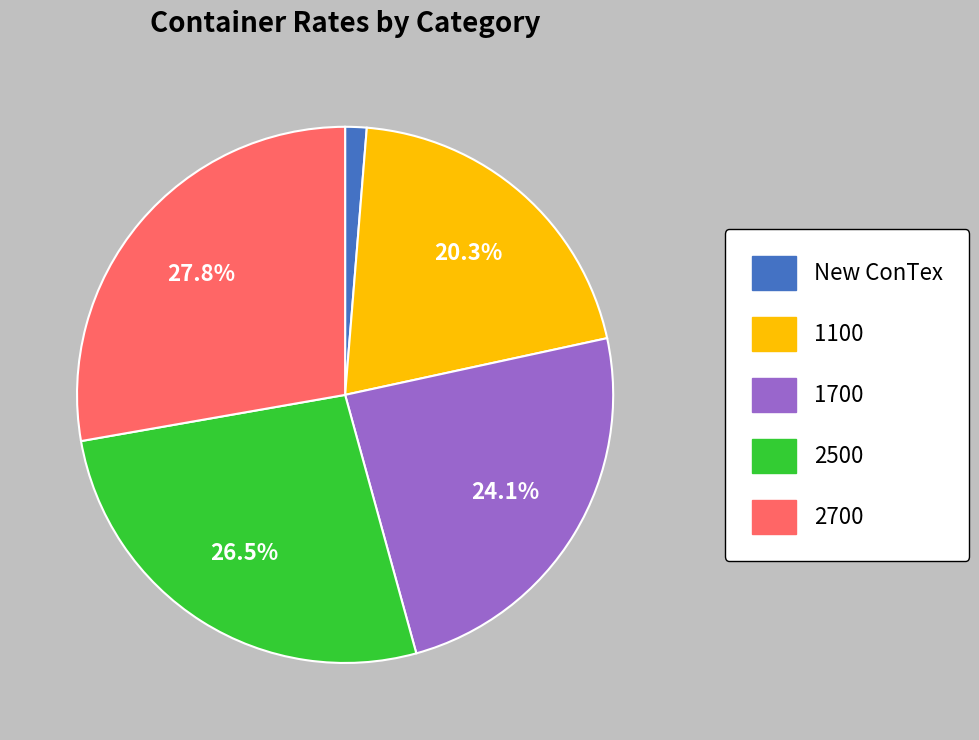

Is there a majority slice in this chart?

No